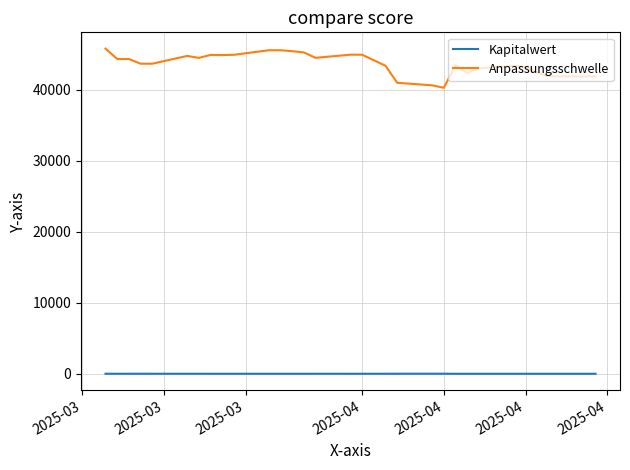

Which series has the widest spread of values?

Anpassungsschwelle